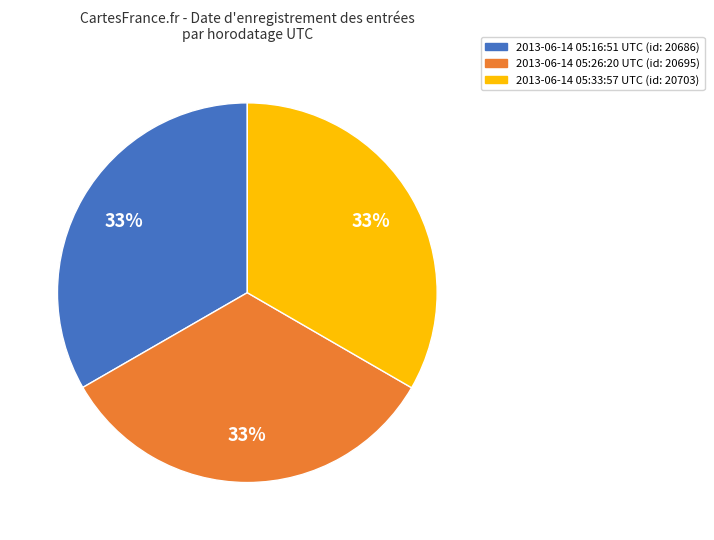

Is there any slice that represents more than half of the pie?

No